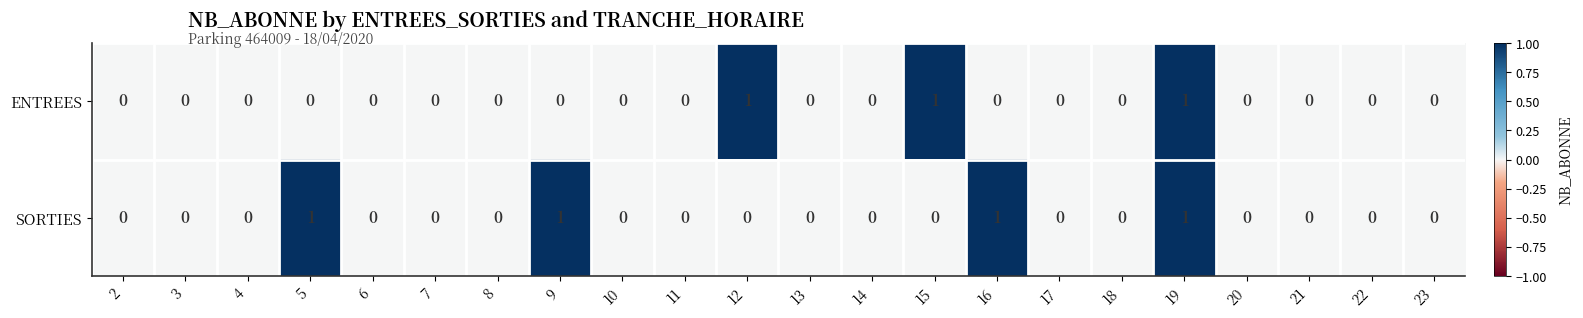

The SORTIES series shows 0 at 20. True or false?

True